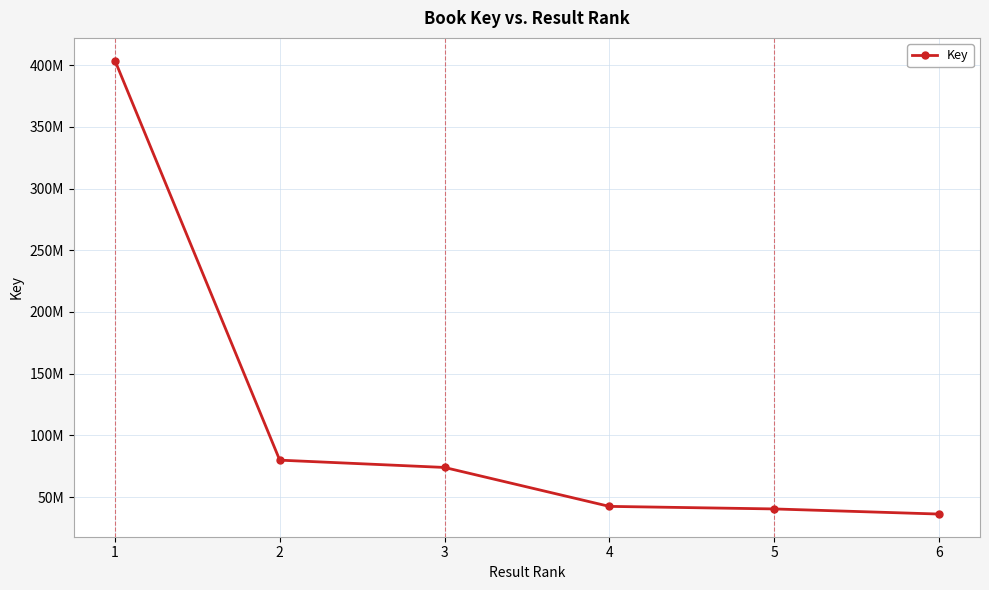

Is this an area chart (filled region under the line)?

No